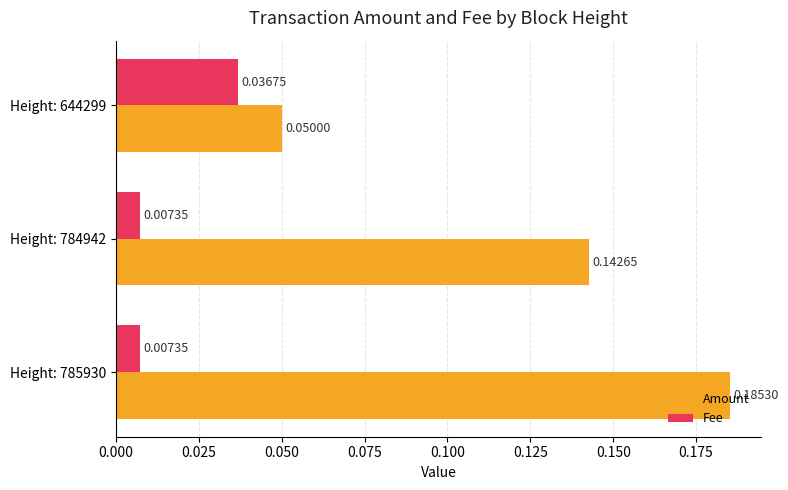

How many series are shown in this chart?

2